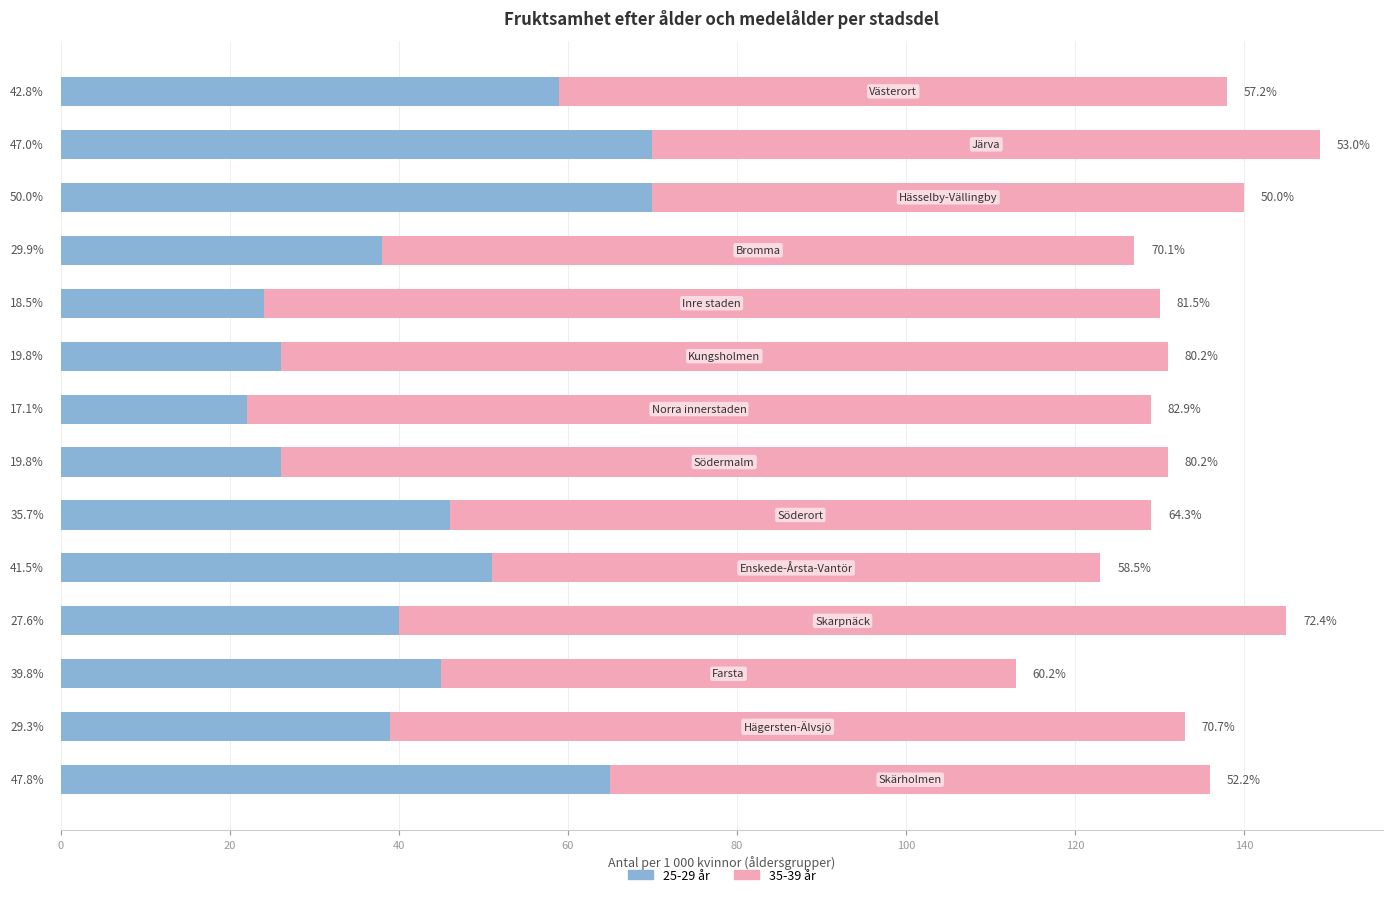

Which series has the largest range (max minus min)?

25-29 år